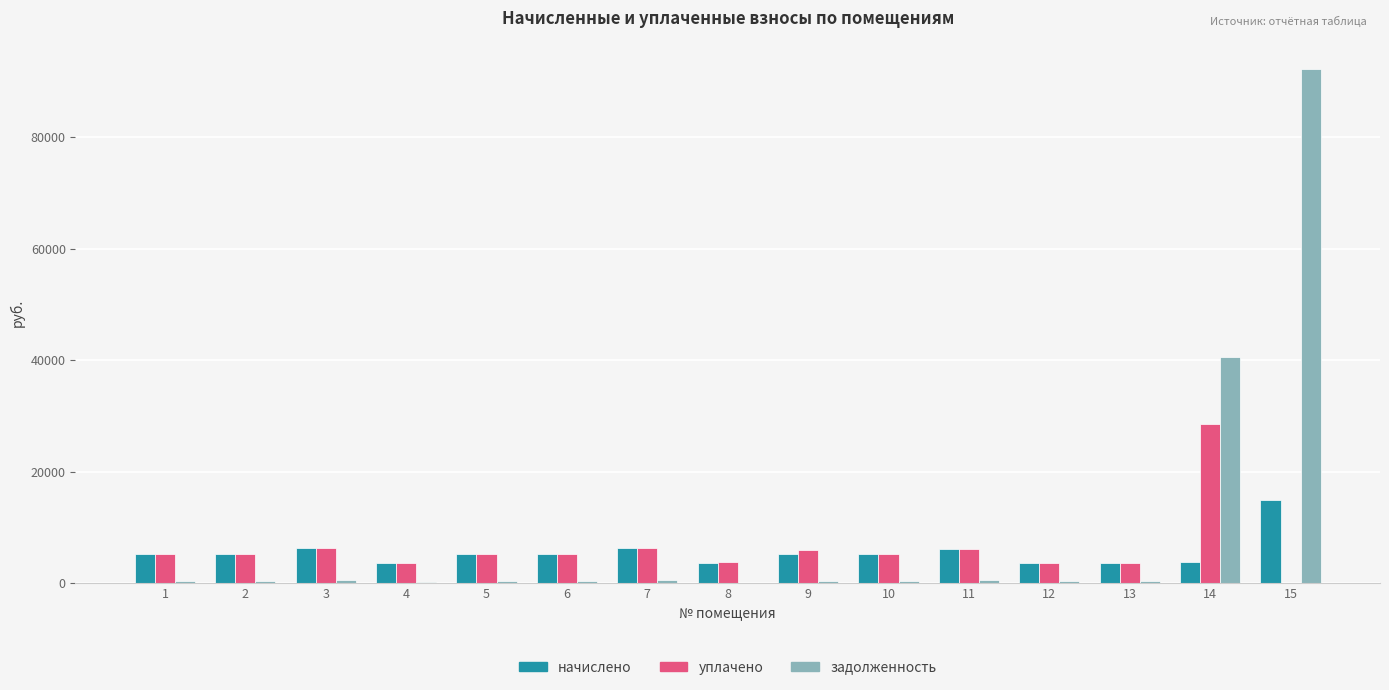

True or false: начислено has a value of 6217.6 at 11.

True